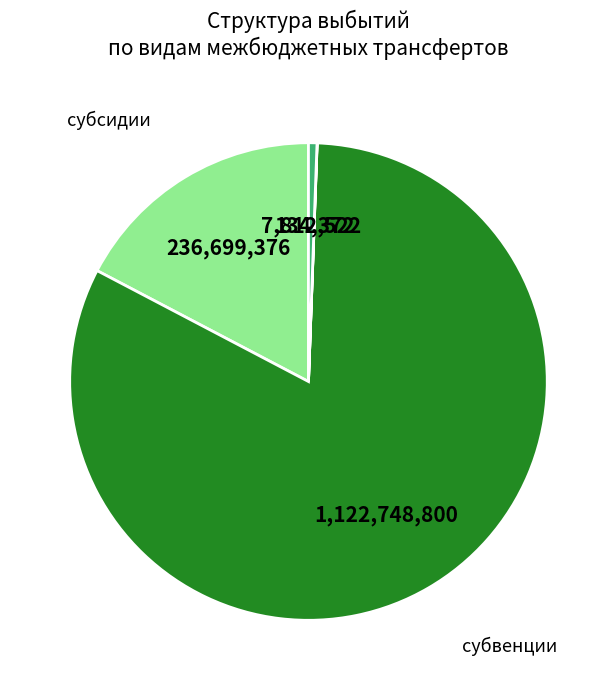

Does any single category account for the majority?

Yes